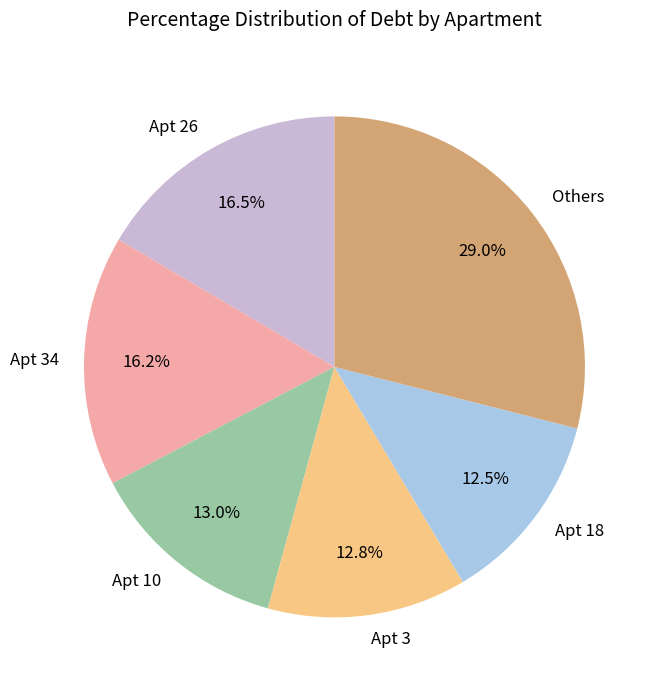

Which slice is the largest?

Others